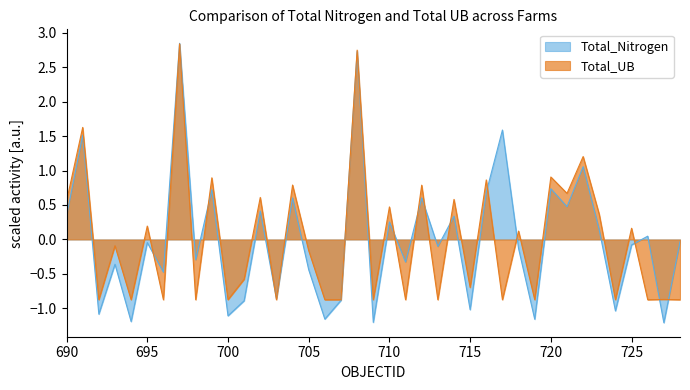

How many categories are shown in the chart?

39